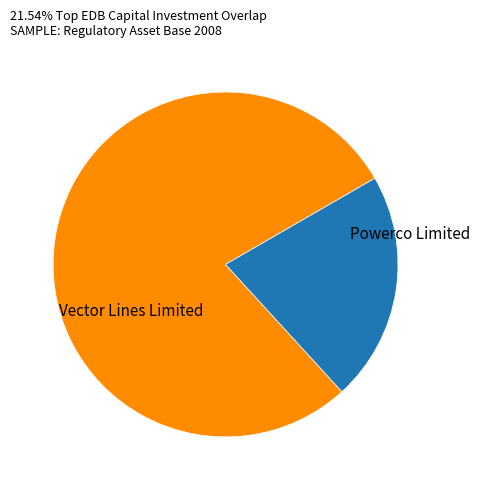

Is there a majority slice in this chart?

Yes